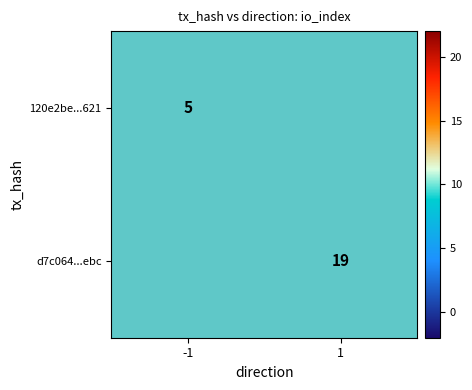

Is it true that 120e2be...621 equals 8 at -1?

False